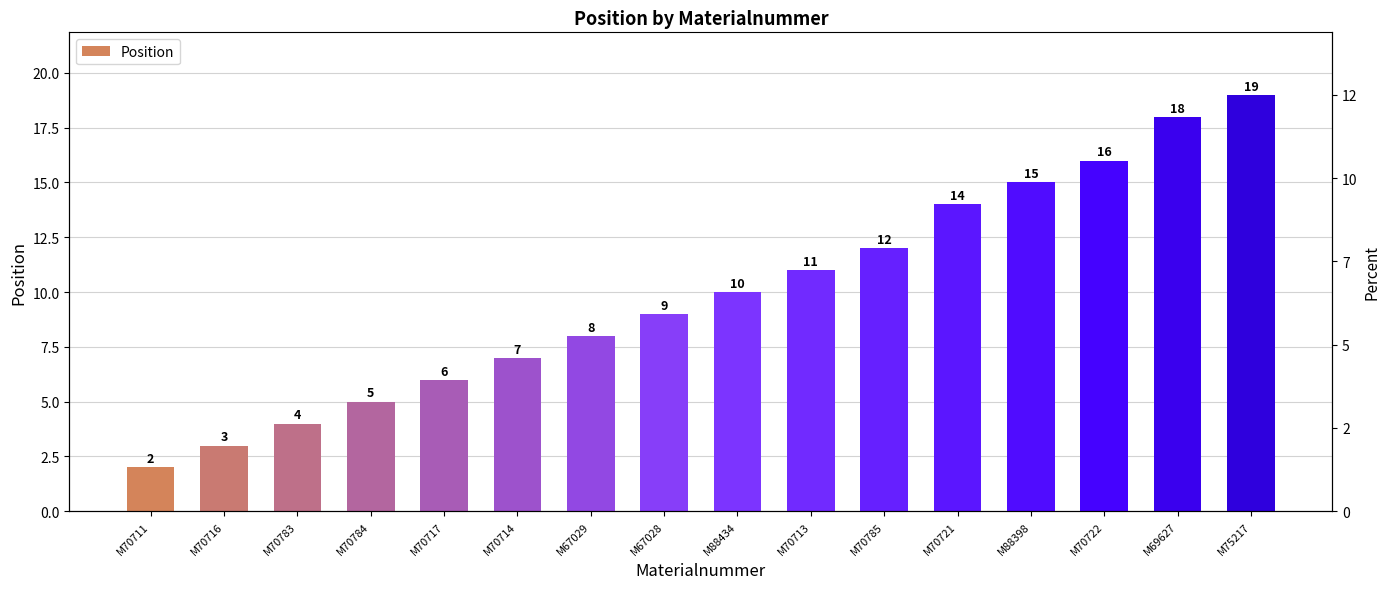

Where is the data nearest to the value 10?

M88434